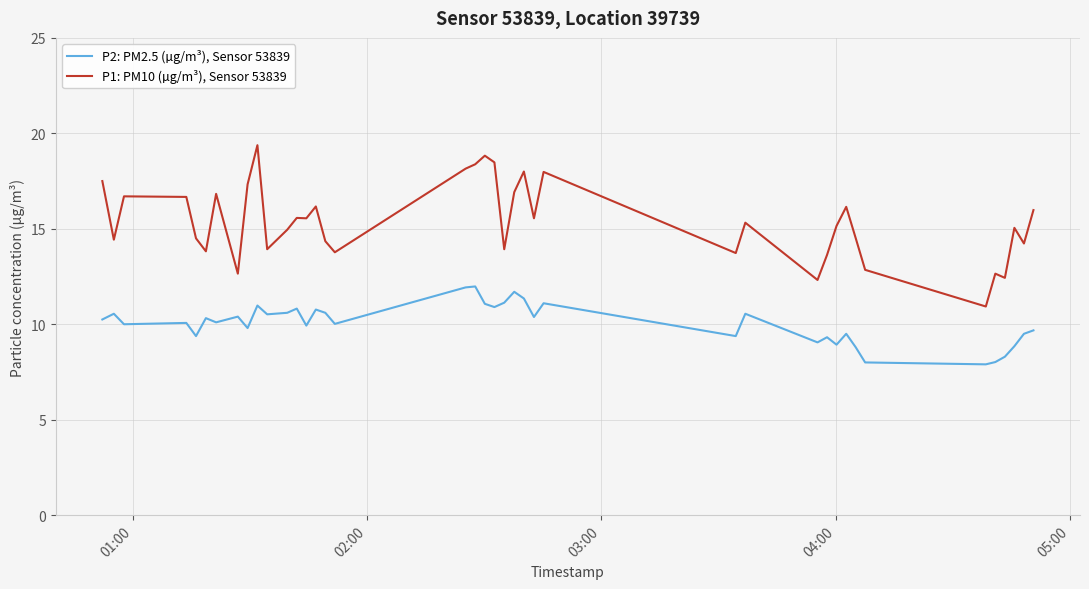

What is the maximum value for P2: PM2.5 (µg/m³), Sensor 53839?

12.0